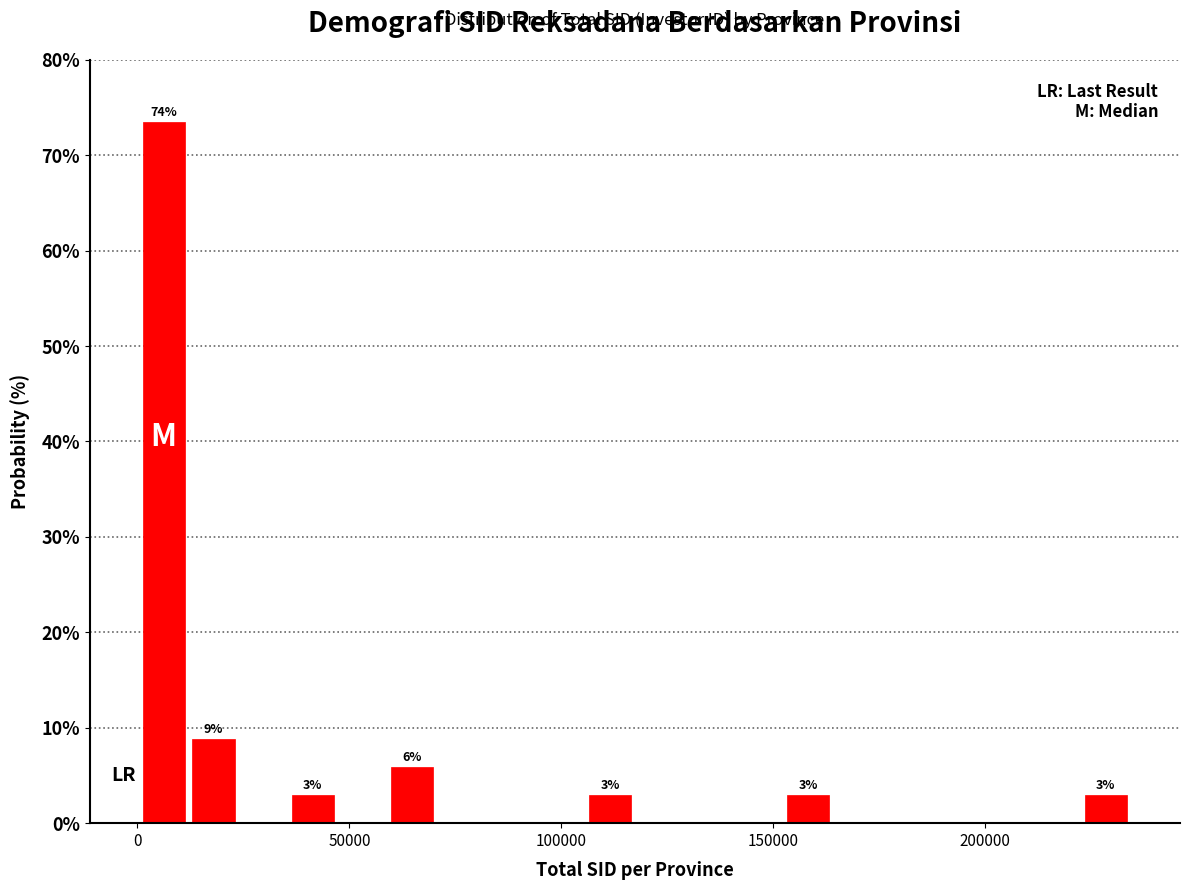

Around what value on the x-axis is the tallest bar? Give the approximate position of its centre, as read against the axis.

5000